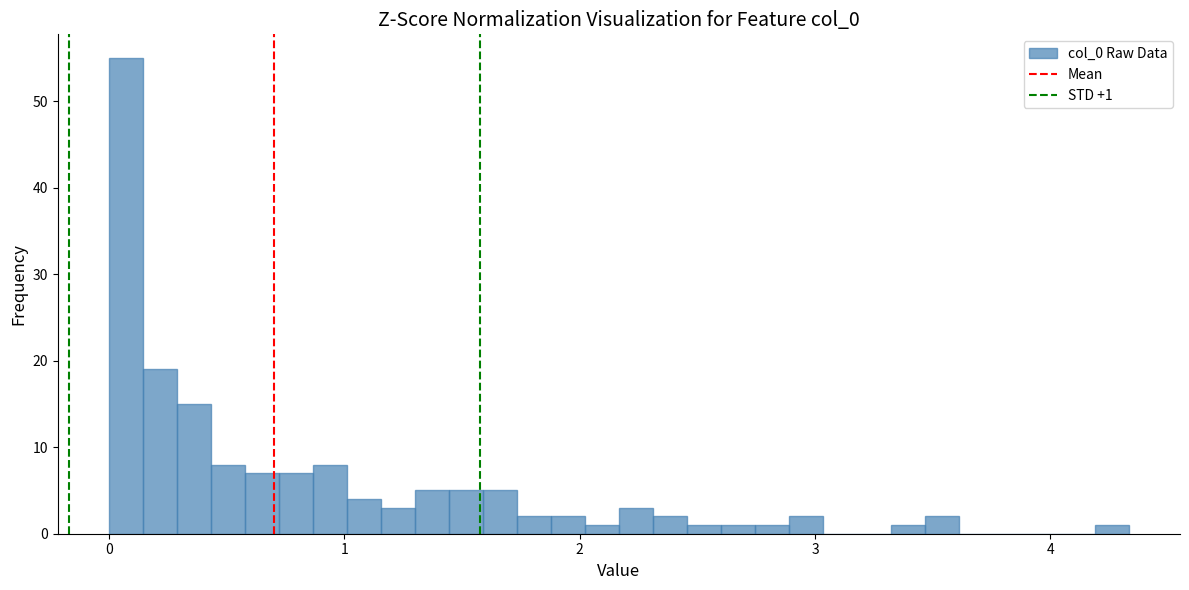

Around what value on the x-axis is the tallest bar? Give the approximate position of its centre, as read against the axis.

0.1